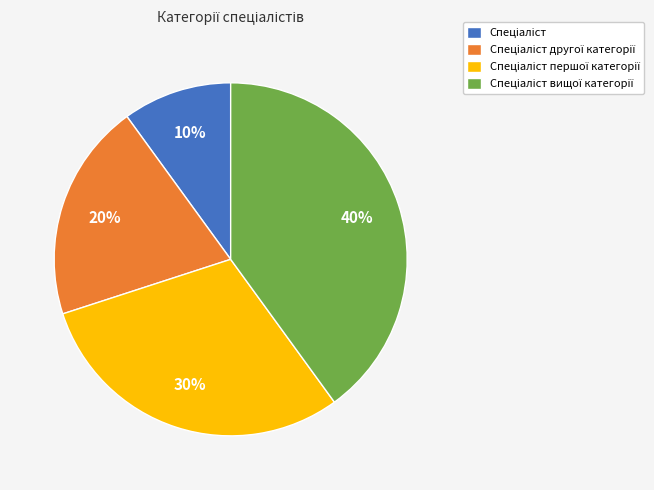

Does any single category account for the majority?

No